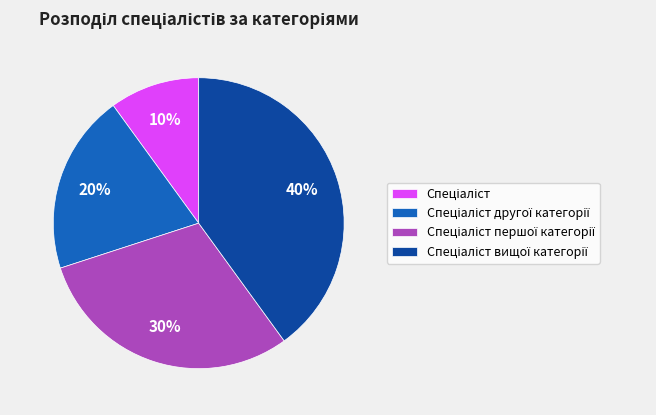

To the nearest percent, what is the average slice percentage?

25%